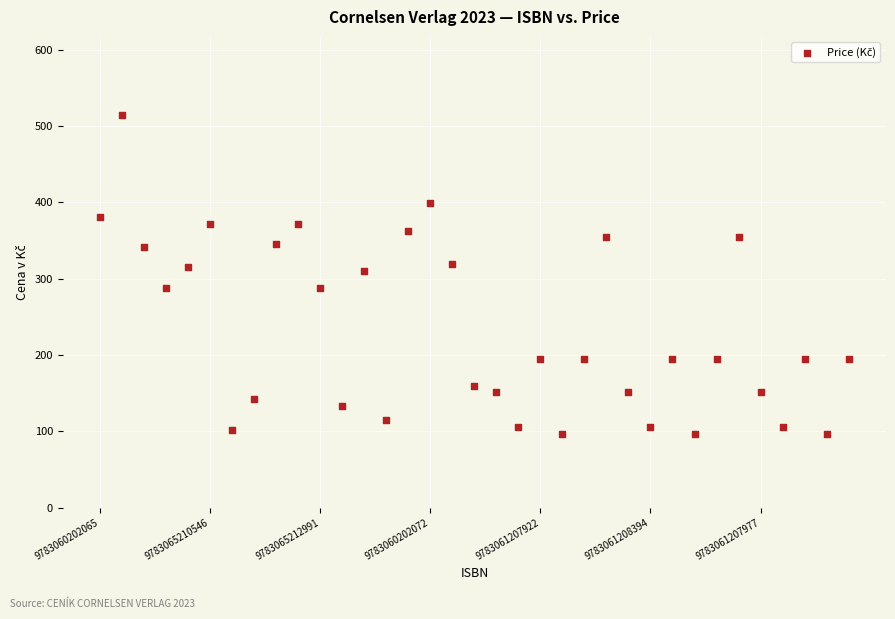

What is the range of Y values (max minus min)?

417